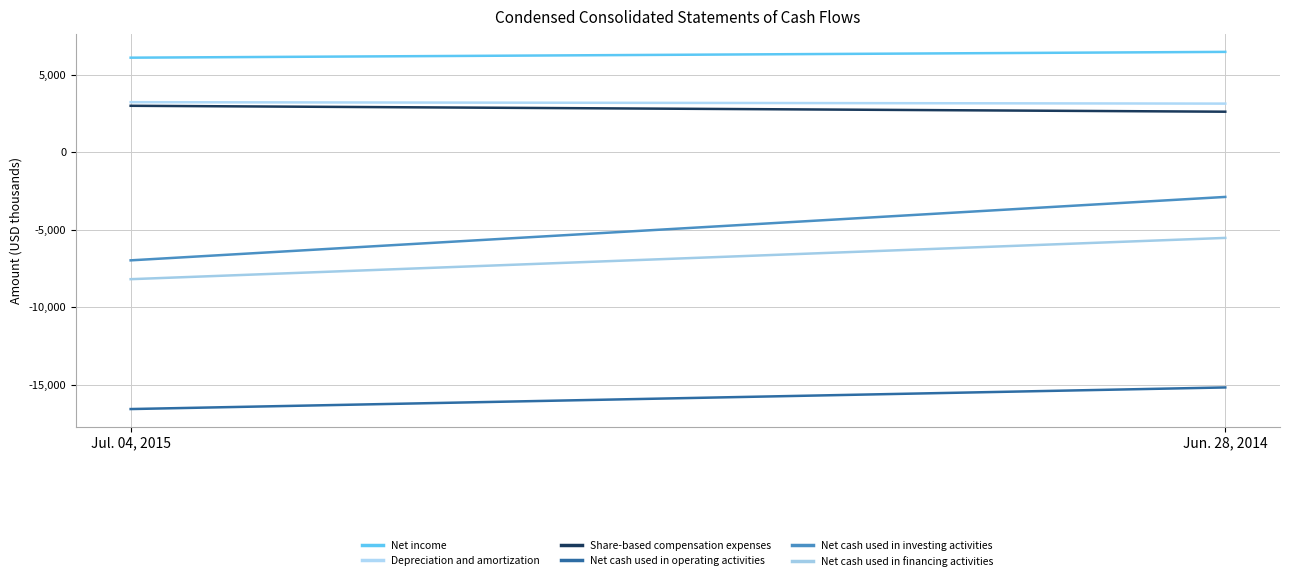

What is the total value across all series at Jun. 28, 2014?

-11346